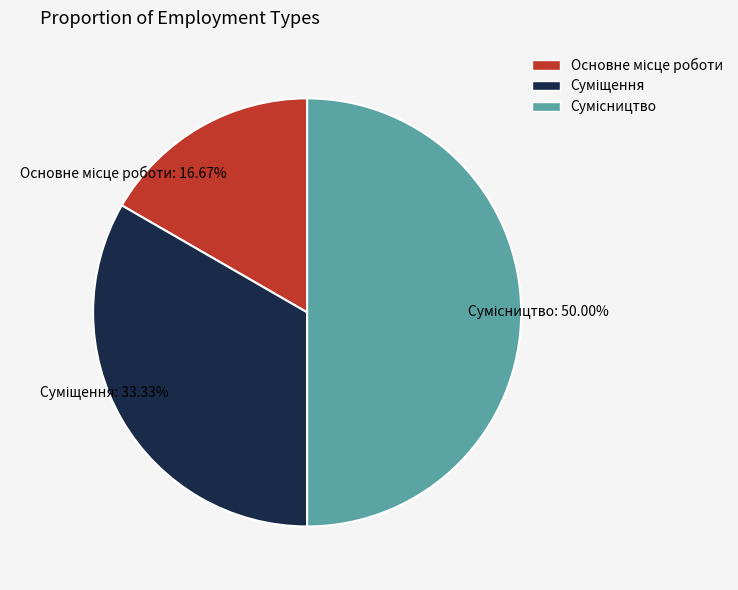

What is the change in value from Основне місце роботи to Сумісництво?

+2